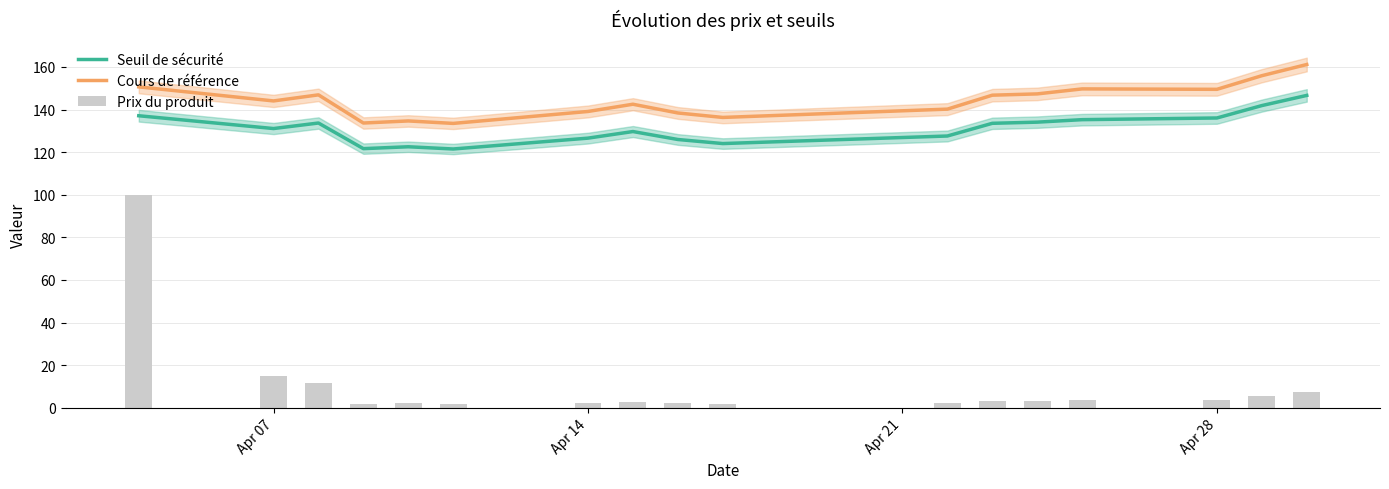

True or false: Cours de référence and Seuil de sécurité cross at least once.

False